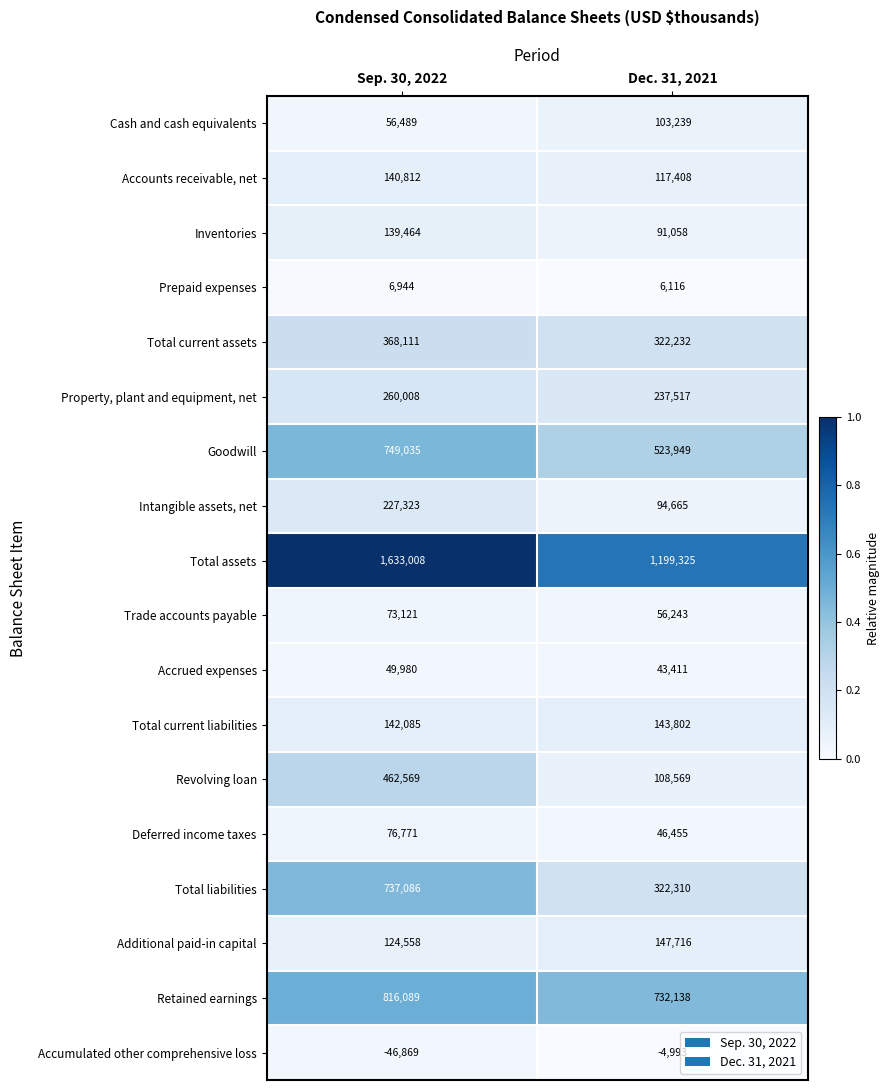

The value of Deferred income taxes at Dec. 31, 2021 is 73733. True or false?

False